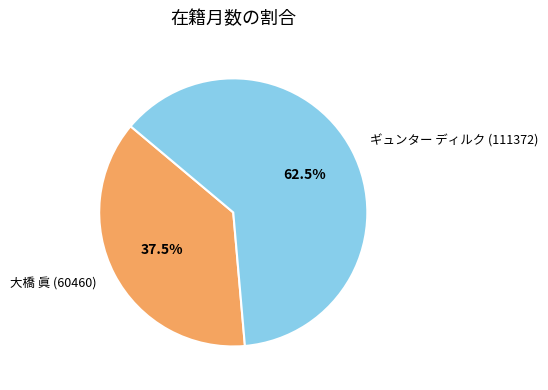

Which category has the biggest portion of the pie?

ギュンター ディルク (111372)